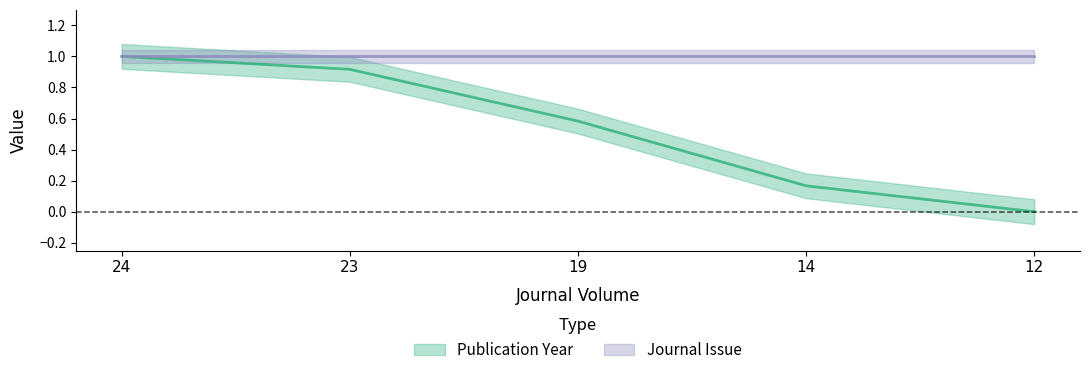

Rank the categories by value from highest to lowest.

24, 23, 19, 14, 12